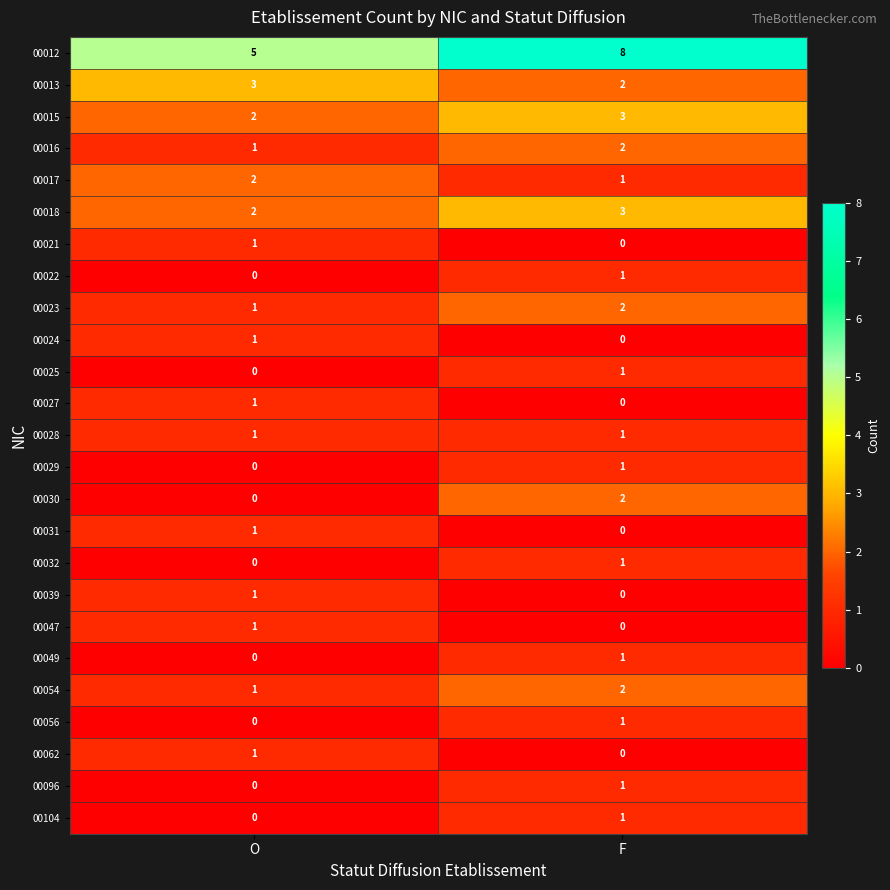

Where is 00030 nearest to the value 1?

O